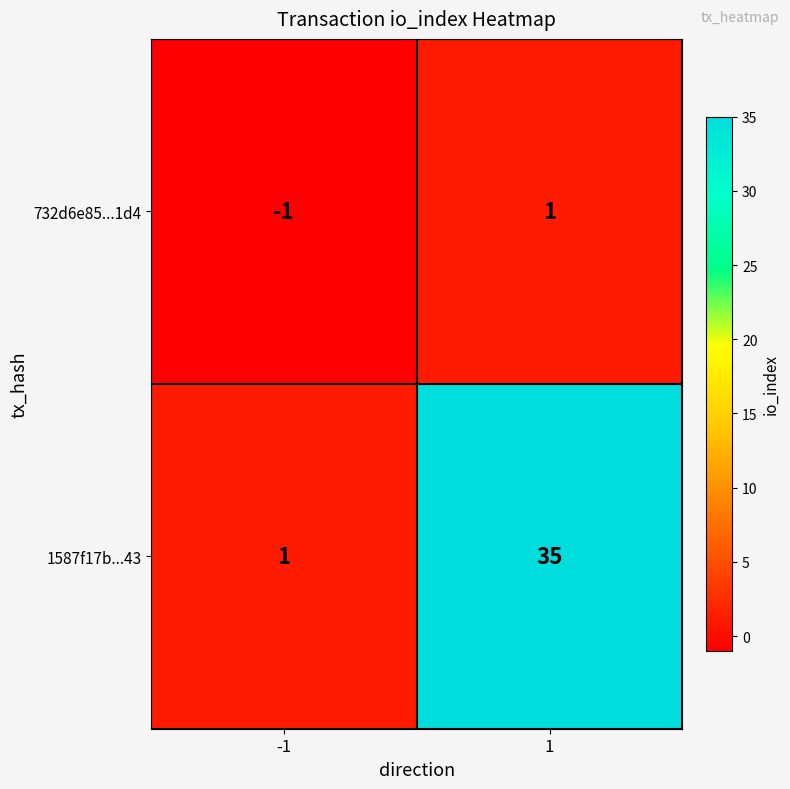

Reading right to left, what are all the values shown in this chart?

732d6e85...1d4: 1=1	-1=-1
1587f17b...43: 1=35	-1=1